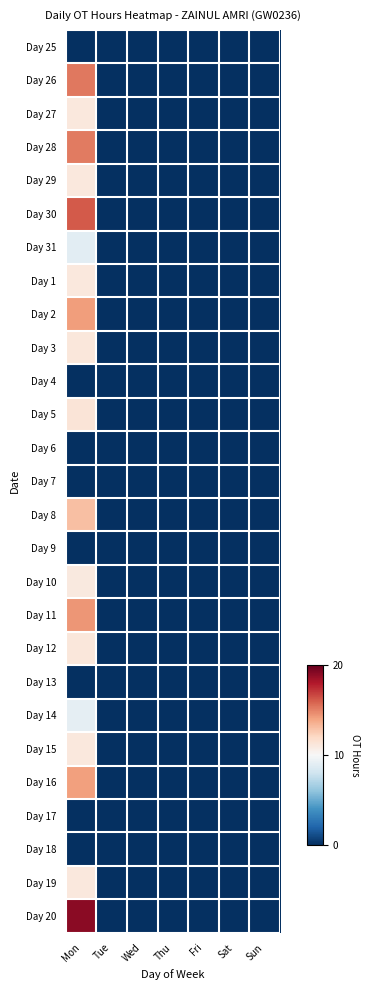

Reading right to left, transcribe all the data shown in this chart.

Day 25: Sun=0.0	Sat=0.0	Fri=0.0	Thu=0.0	Wed=0.0	Tue=0.0	Mon=0.0
Day 26: Sun=0.0	Sat=0.0	Fri=0.0	Thu=0.0	Wed=0.0	Tue=0.0	Mon=15.3
Day 27: Sun=0.0	Sat=0.0	Fri=0.0	Thu=0.0	Wed=0.0	Tue=0.0	Mon=11.1
Day 28: Sun=0.0	Sat=0.0	Fri=0.0	Thu=0.0	Wed=0.0	Tue=0.0	Mon=15.2
Day 29: Sun=0.0	Sat=0.0	Fri=0.0	Thu=0.0	Wed=0.0	Tue=0.0	Mon=11.0
Day 30: Sun=0.0	Sat=0.0	Fri=0.0	Thu=0.0	Wed=0.0	Tue=0.0	Mon=16.1
Day 31: Sun=0.0	Sat=0.0	Fri=0.0	Thu=0.0	Wed=0.0	Tue=0.0	Mon=9.0
Day 1: Sun=0.0	Sat=0.0	Fri=0.0	Thu=0.0	Wed=0.0	Tue=0.0	Mon=11.1
Day 2: Sun=0.0	Sat=0.0	Fri=0.0	Thu=0.0	Wed=0.0	Tue=0.0	Mon=14.2
Day 3: Sun=0.0	Sat=0.0	Fri=0.0	Thu=0.0	Wed=0.0	Tue=0.0	Mon=11.2
Day 4: Sun=0.0	Sat=0.0	Fri=0.0	Thu=0.0	Wed=0.0	Tue=0.0	Mon=0.0
Day 5: Sun=0.0	Sat=0.0	Fri=0.0	Thu=0.0	Wed=0.0	Tue=0.0	Mon=11.3
Day 6: Sun=0.0	Sat=0.0	Fri=0.0	Thu=0.0	Wed=0.0	Tue=0.0	Mon=0.0
Day 7: Sun=0.0	Sat=0.0	Fri=0.0	Thu=0.0	Wed=0.0	Tue=0.0	Mon=0.0
Day 8: Sun=0.0	Sat=0.0	Fri=0.0	Thu=0.0	Wed=0.0	Tue=0.0	Mon=13.0
Day 9: Sun=0.0	Sat=0.0	Fri=0.0	Thu=0.0	Wed=0.0	Tue=0.0	Mon=0.0
Day 10: Sun=0.0	Sat=0.0	Fri=0.0	Thu=0.0	Wed=0.0	Tue=0.0	Mon=11.0
Day 11: Sun=0.0	Sat=0.0	Fri=0.0	Thu=0.0	Wed=0.0	Tue=0.0	Mon=14.4
Day 12: Sun=0.0	Sat=0.0	Fri=0.0	Thu=0.0	Wed=0.0	Tue=0.0	Mon=11.1
Day 13: Sun=0.0	Sat=0.0	Fri=0.0	Thu=0.0	Wed=0.0	Tue=0.0	Mon=0.0
Day 14: Sun=0.0	Sat=0.0	Fri=0.0	Thu=0.0	Wed=0.0	Tue=0.0	Mon=9.1
Day 15: Sun=0.0	Sat=0.0	Fri=0.0	Thu=0.0	Wed=0.0	Tue=0.0	Mon=11.0
Day 16: Sun=0.0	Sat=0.0	Fri=0.0	Thu=0.0	Wed=0.0	Tue=0.0	Mon=14.1
Day 17: Sun=0.0	Sat=0.0	Fri=0.0	Thu=0.0	Wed=0.0	Tue=0.0	Mon=0.0
Day 18: Sun=0.0	Sat=0.0	Fri=0.0	Thu=0.0	Wed=0.0	Tue=0.0	Mon=0.0
Day 19: Sun=0.0	Sat=0.0	Fri=0.0	Thu=0.0	Wed=0.0	Tue=0.0	Mon=11.1
Day 20: Sun=0.0	Sat=0.0	Fri=0.0	Thu=0.0	Wed=0.0	Tue=0.0	Mon=19.0